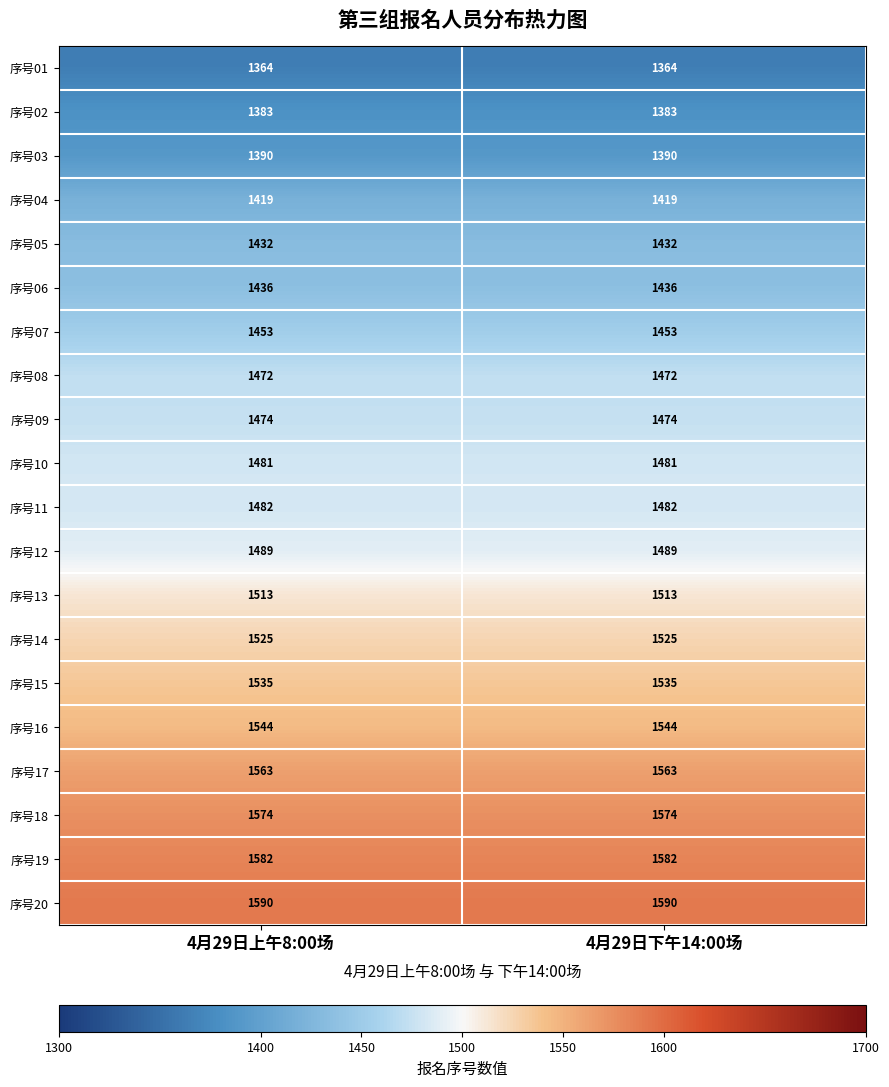

At how many categories does at least one series exceed 1471?

2